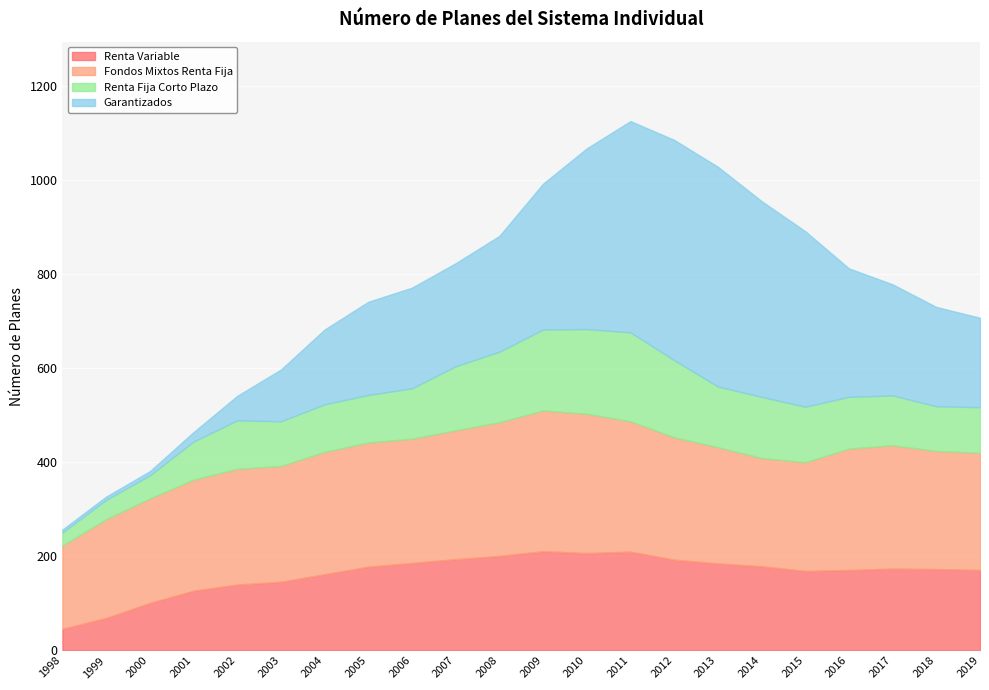

How many values in the Fondos Mixtos Renta Fija series are below 258?

11